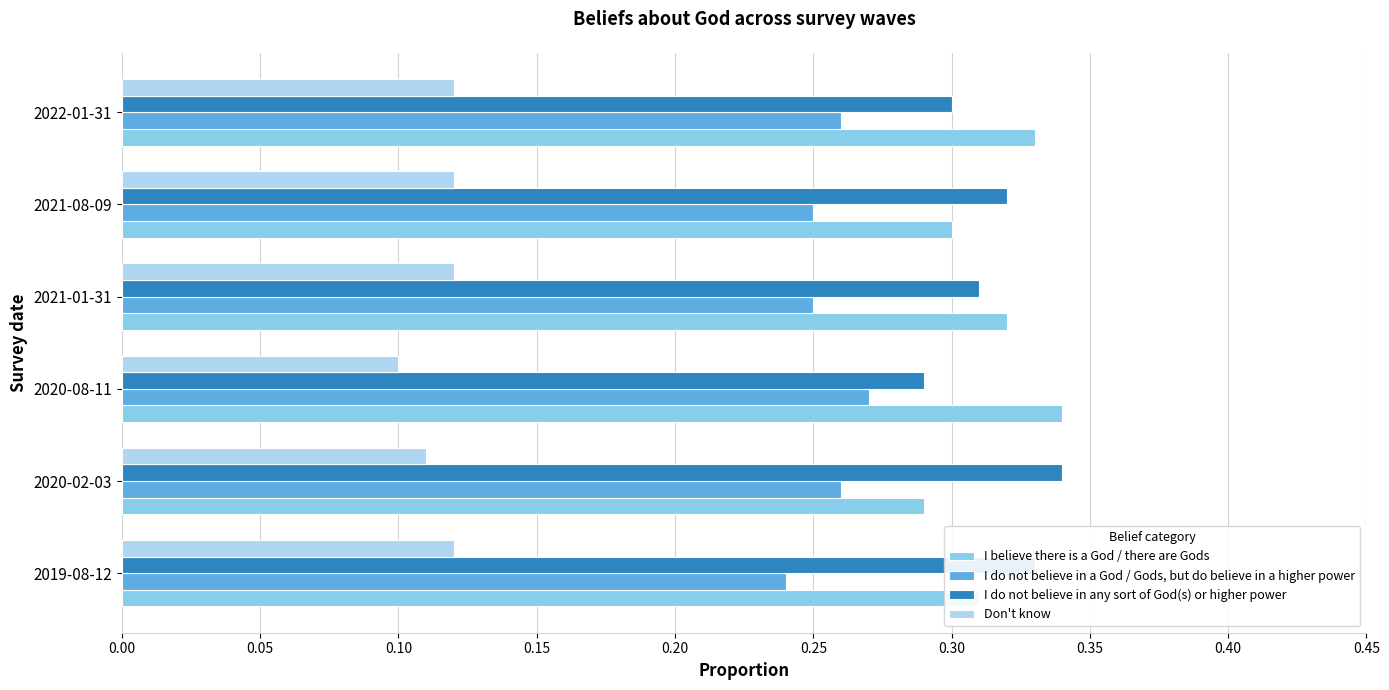

Where is Don't know nearest to the value 0?

2020-08-11